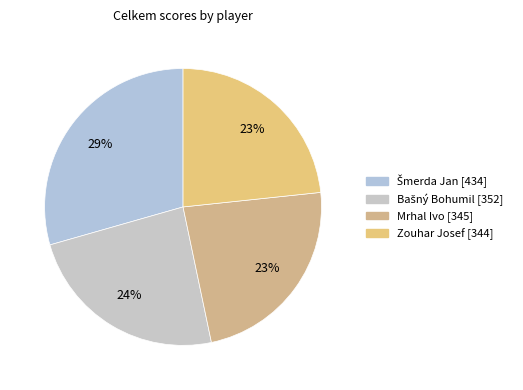

Does any single category account for the majority?

No